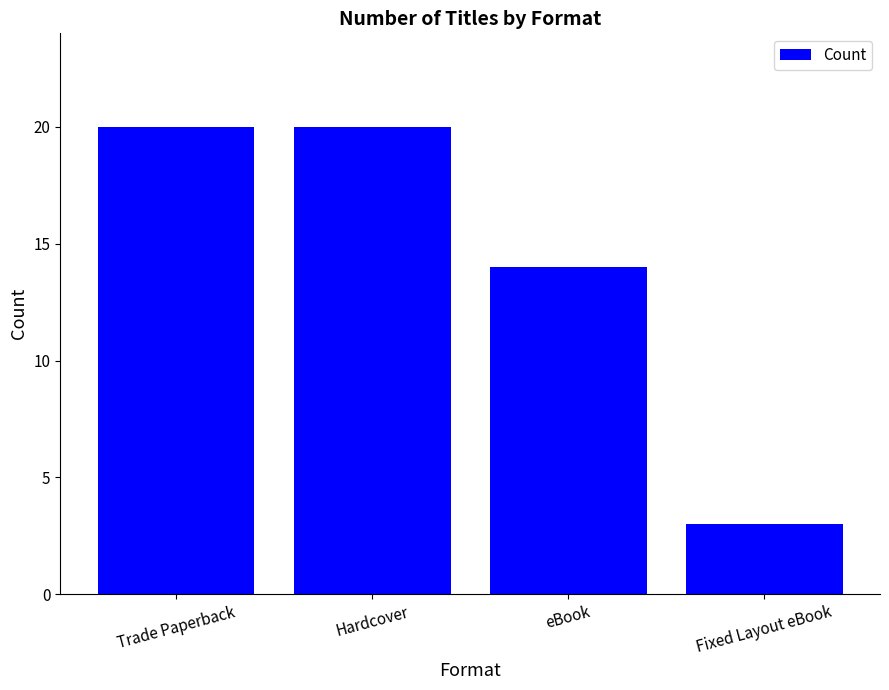

Where is the data nearest to the value 11?

eBook